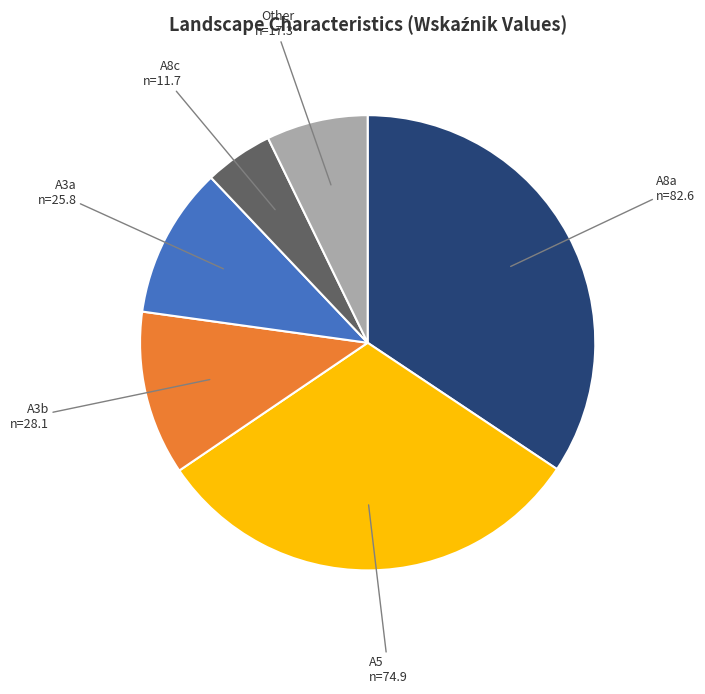

Do A5 and Other together represent more than half of the pie?

No